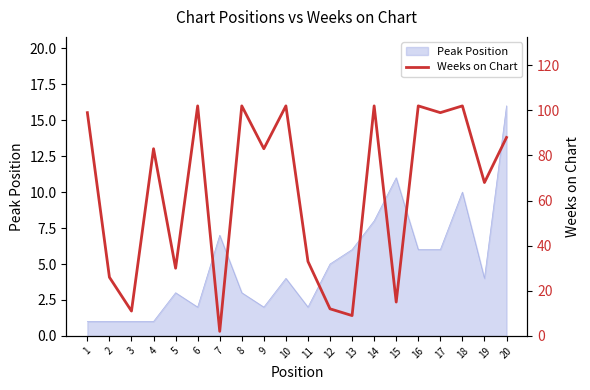

Rank the categories by value from lowest to highest.

7, 13, 3, 12, 15, 2, 5, 11, 19, 4, 9, 20, 1, 17, 6, 8, 10, 14, 16, 18